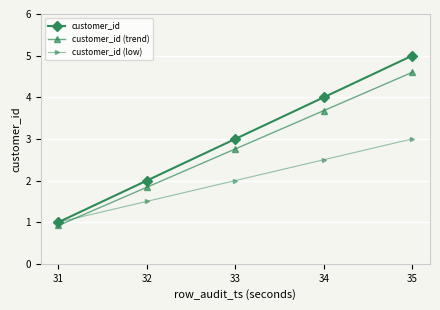

At which category is the sum across all series the highest?

35